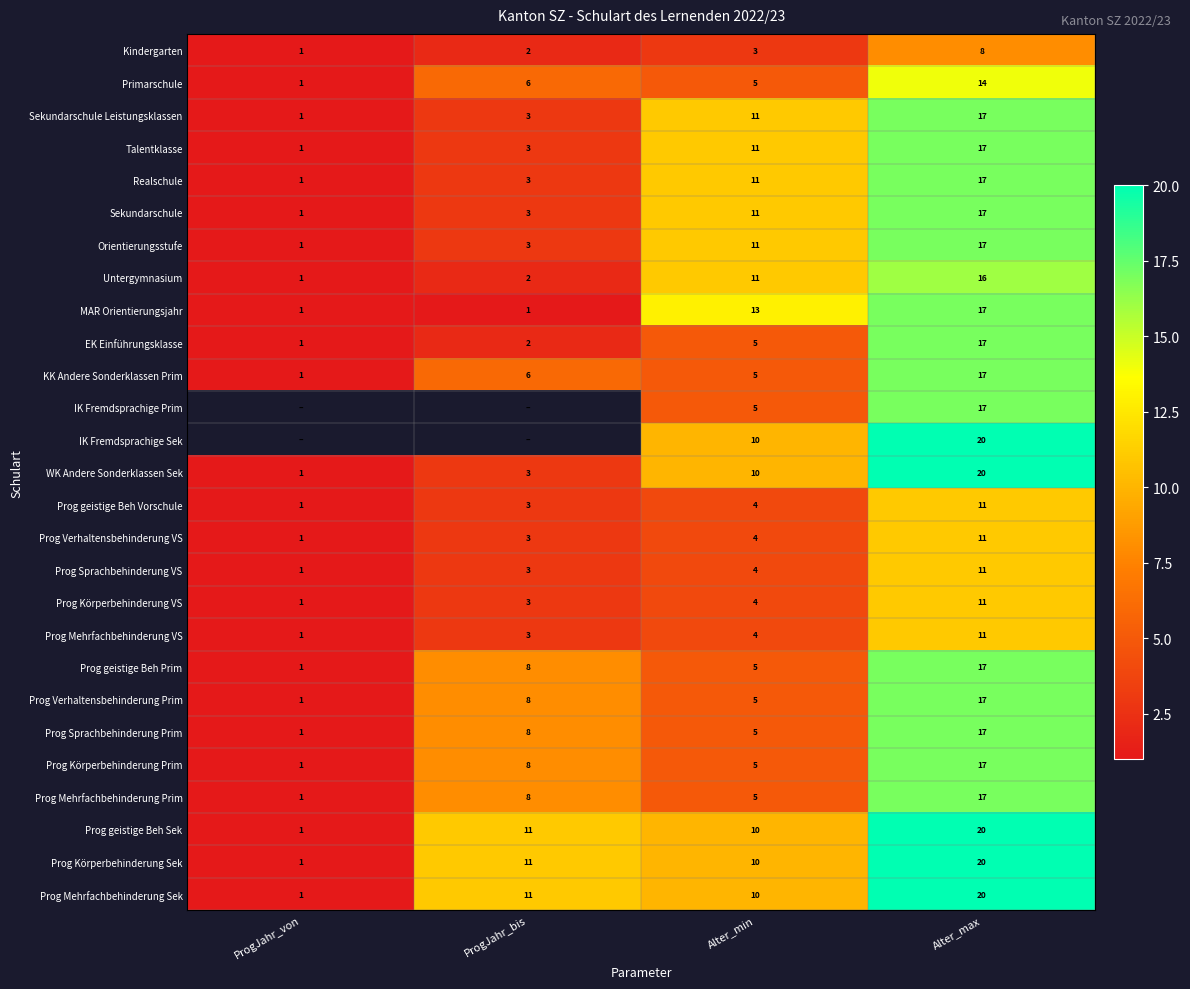

Where is Prog geistige Beh Vorschule nearest to the value 6?

Alter_min